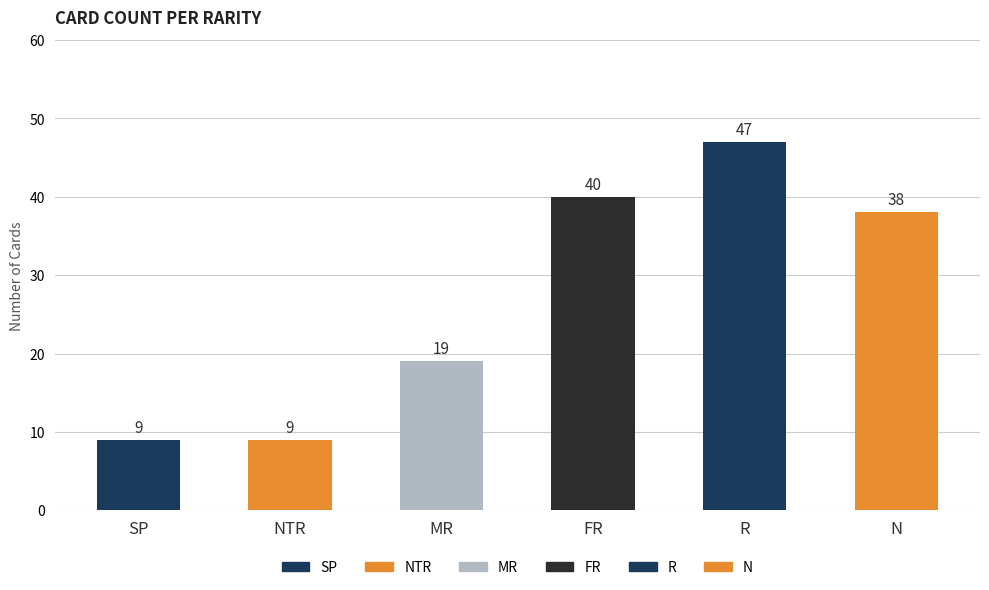

Where does the data first go above 38?

FR